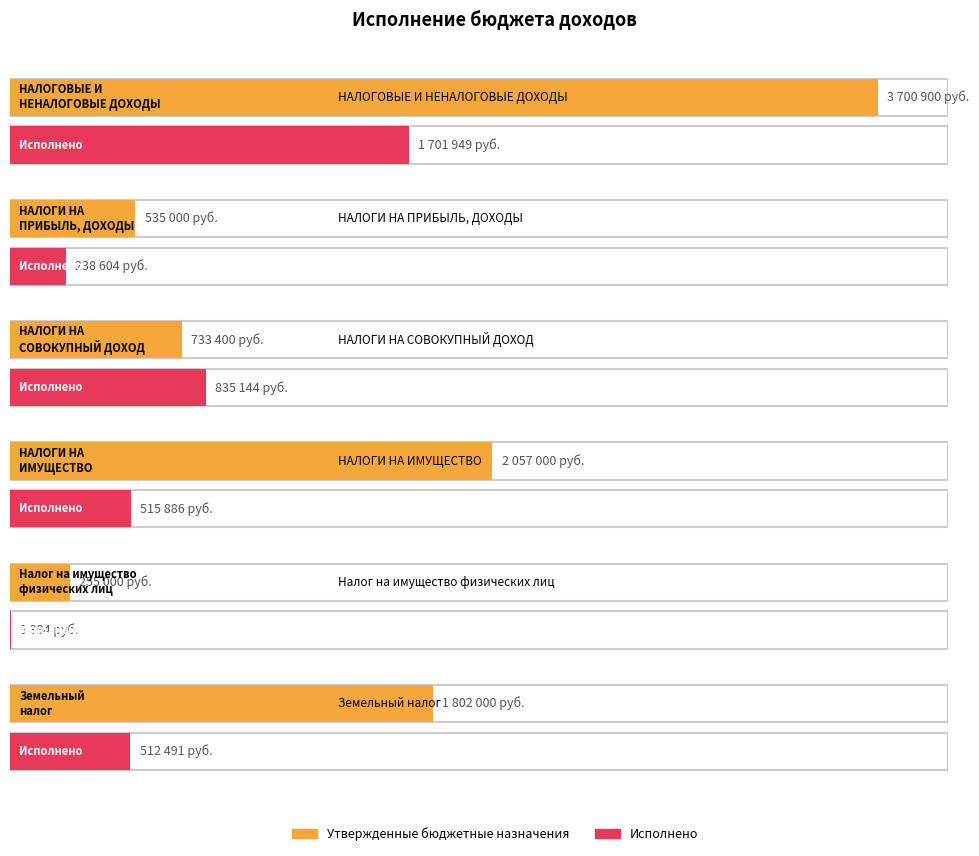

At which category is the sum across all series the highest?

НАЛОГОВЫЕ И
НЕНАЛОГОВЫЕ ДОХОДЫ